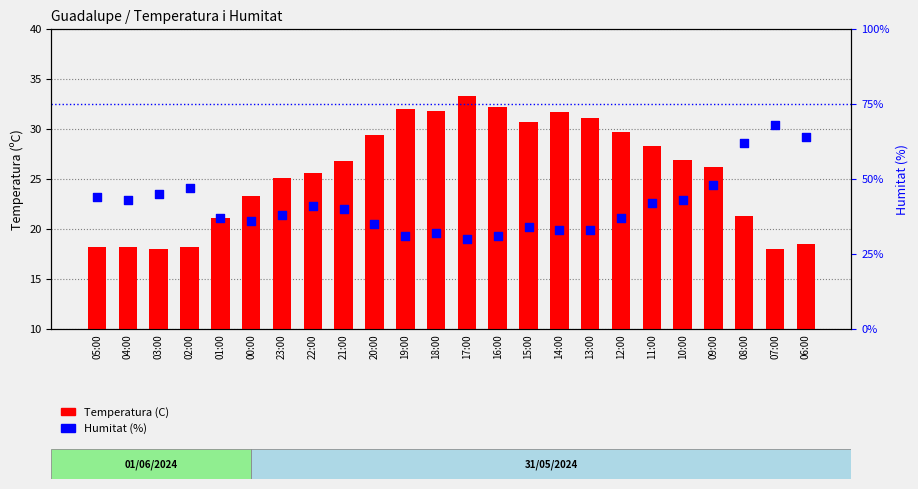

Is the value of Temperatura (C) at 16:00 greater than the value of Humitat (%) at 04:00?

No